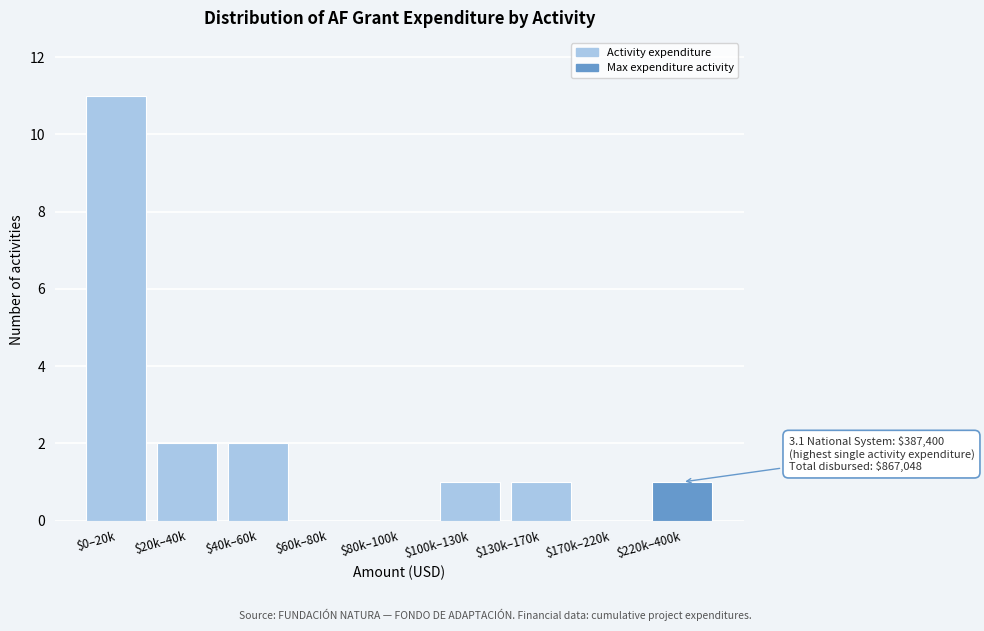

Is it true that the value at $20k–40k is 2?

True